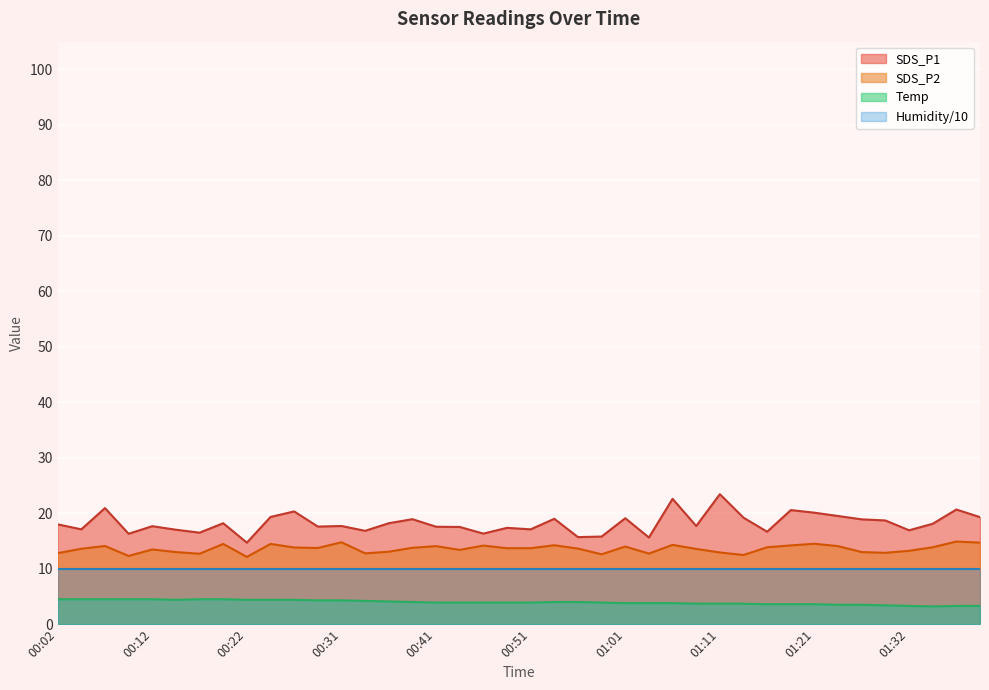

Which series has the largest total across all categories?

SDS_P1